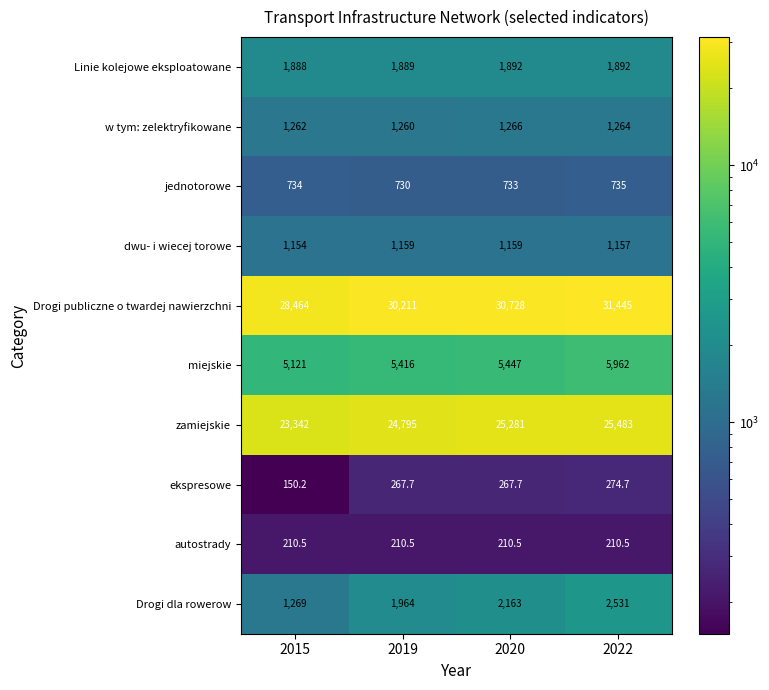

What is the total value across all series at 2019?

67902.2